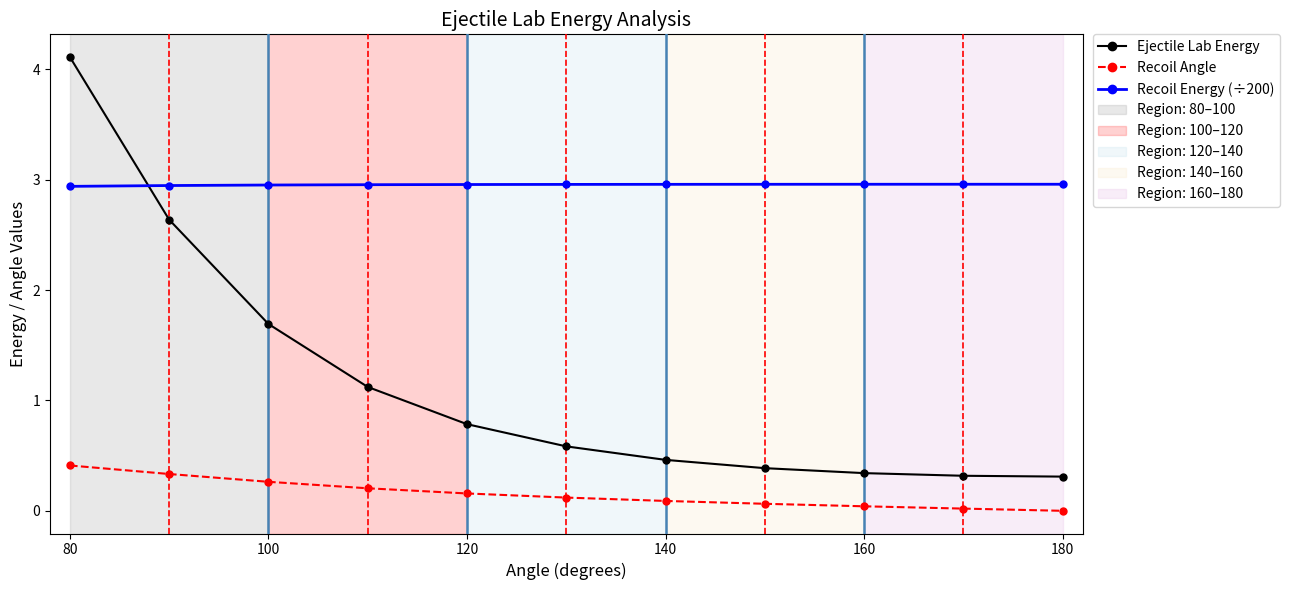

True or false: Ejectile Lab Energy and Recoil Angle intersect in this chart.

False